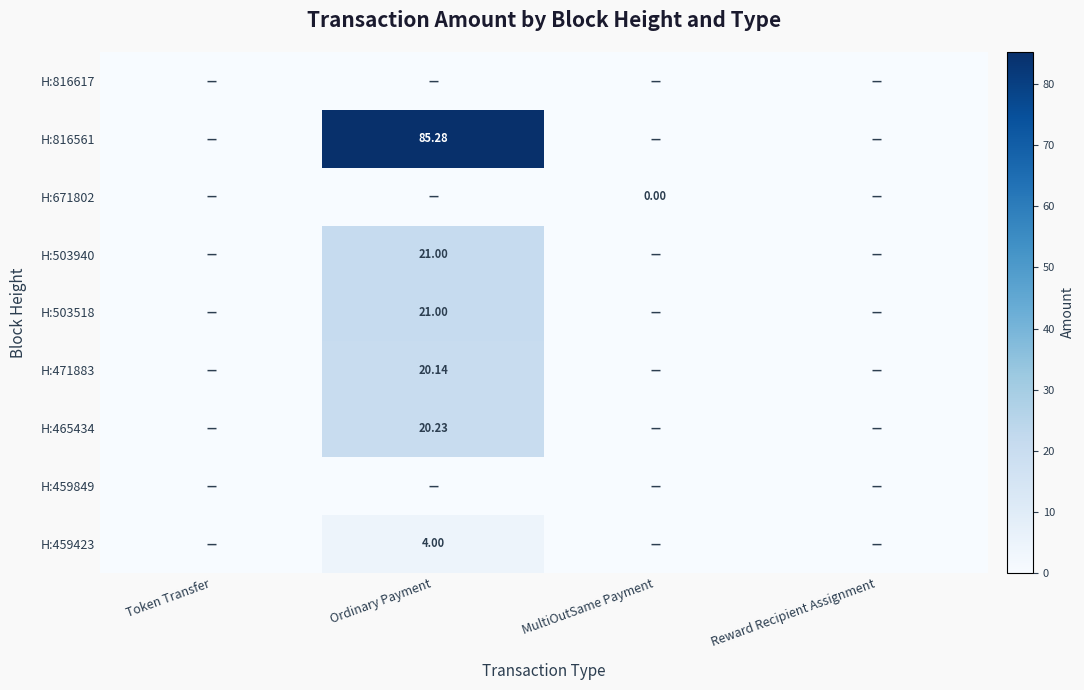

Rank the series at Token Transfer from highest to lowest value.

H:816617, H:816561, H:671802, H:503940, H:503518, H:471883, H:465434, H:459849, H:459423